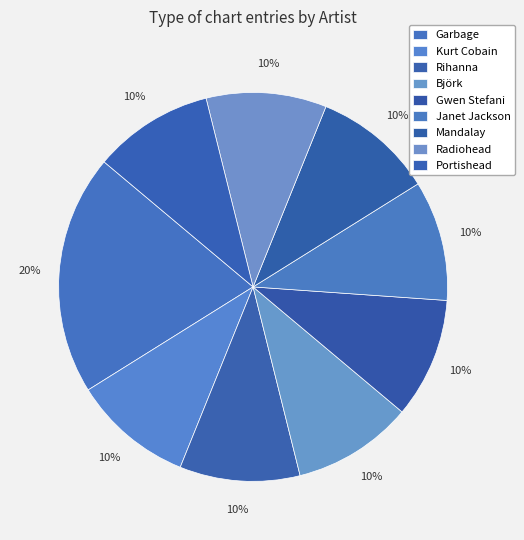

What is the ratio of the value at Björk to the value at Garbage?

0.5